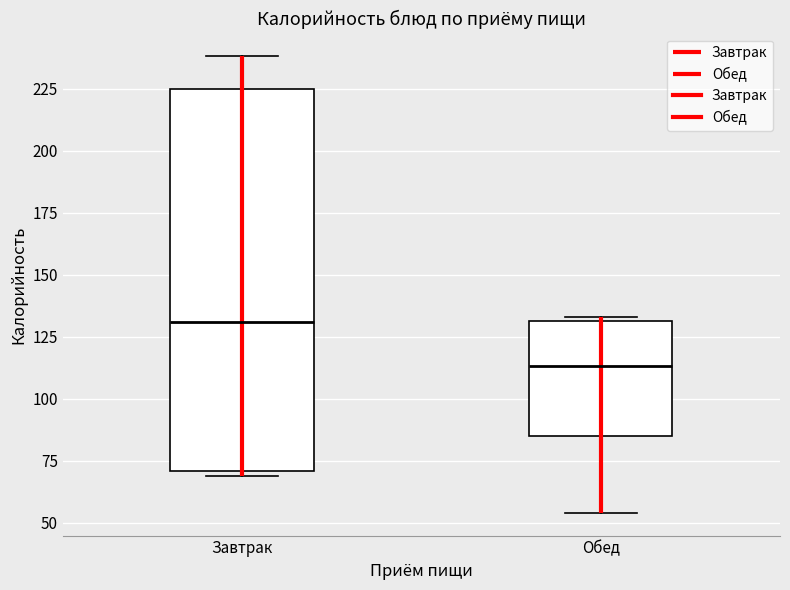

Which box is the tallest, from its lower edge to its upper edge?

Завтрак